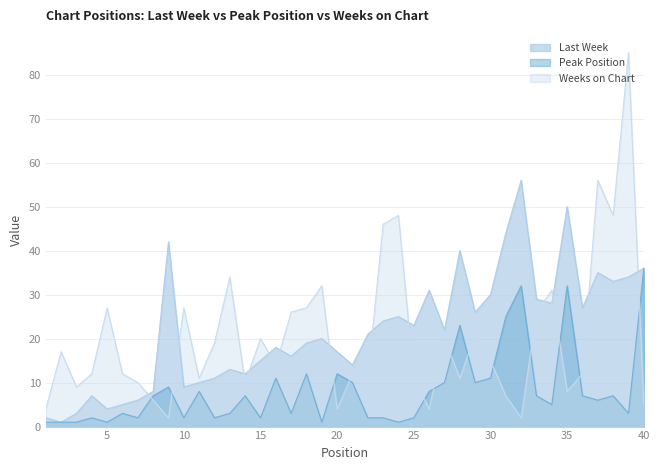

What is the difference between the highest and lowest values at 3?

8